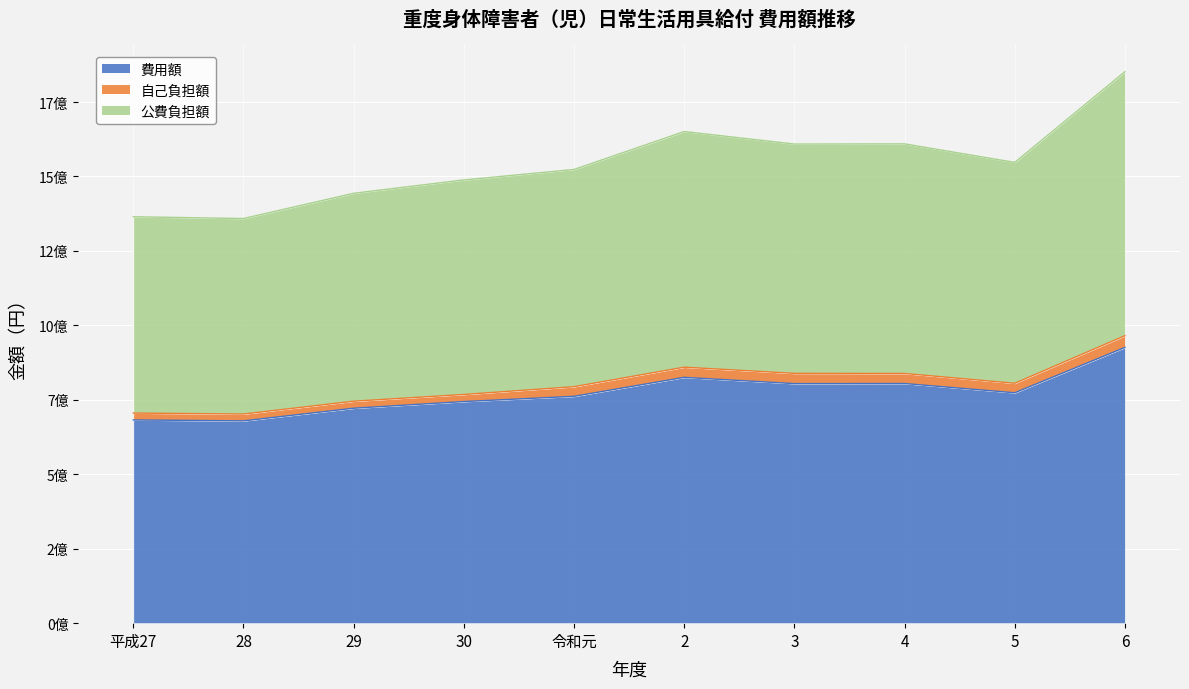

What is the value of the 費用額 point at the 2nd from the left?

679328898